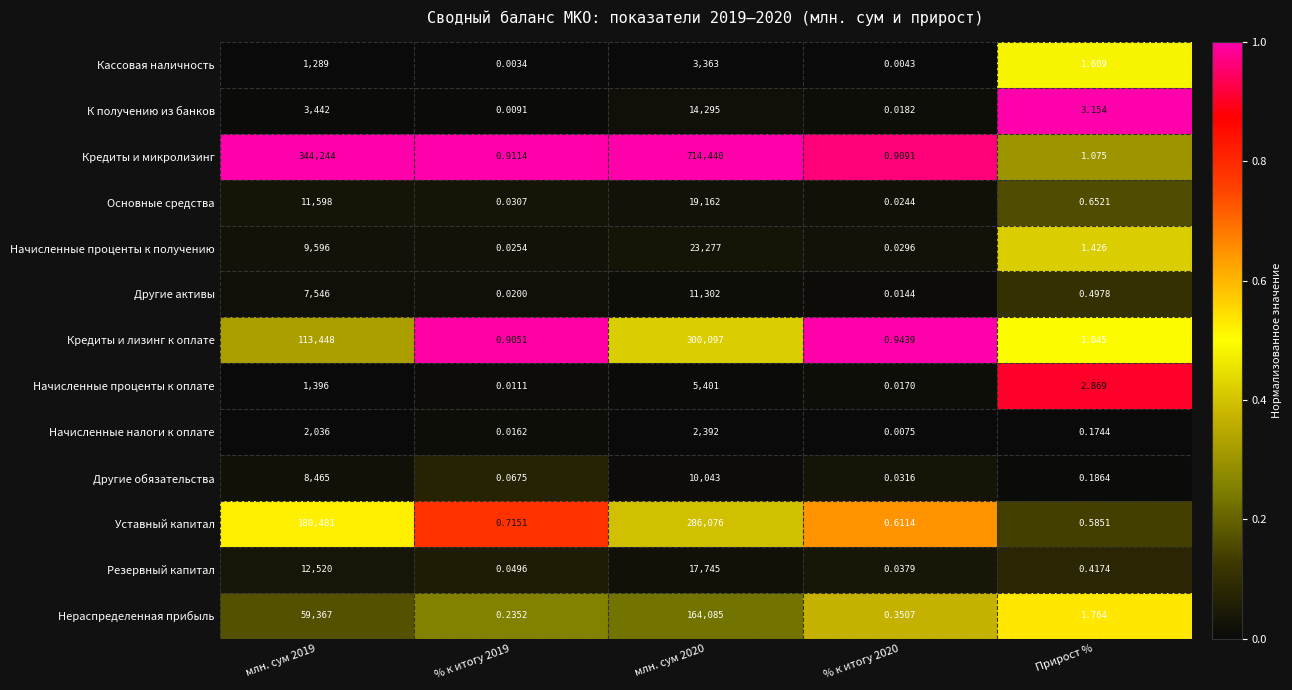

What is the total value across all series at % к итогу 2019?

3.0